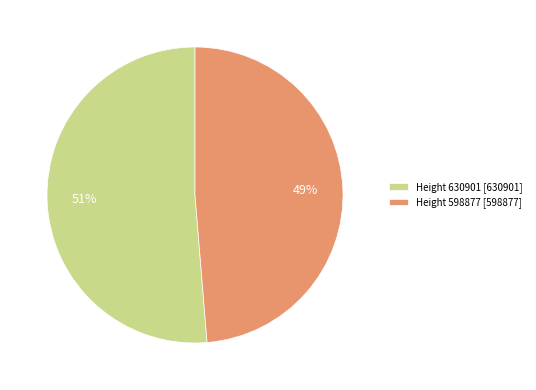

Is Height 630901 the majority of the pie?

Yes